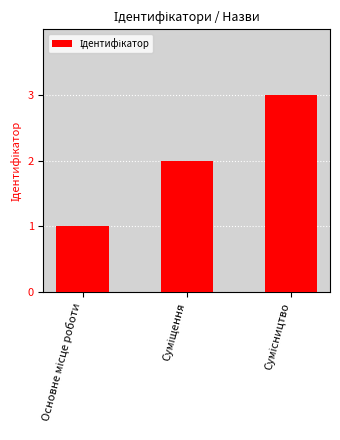

Reading left to right, extract all data points from this chart.

1	2	3